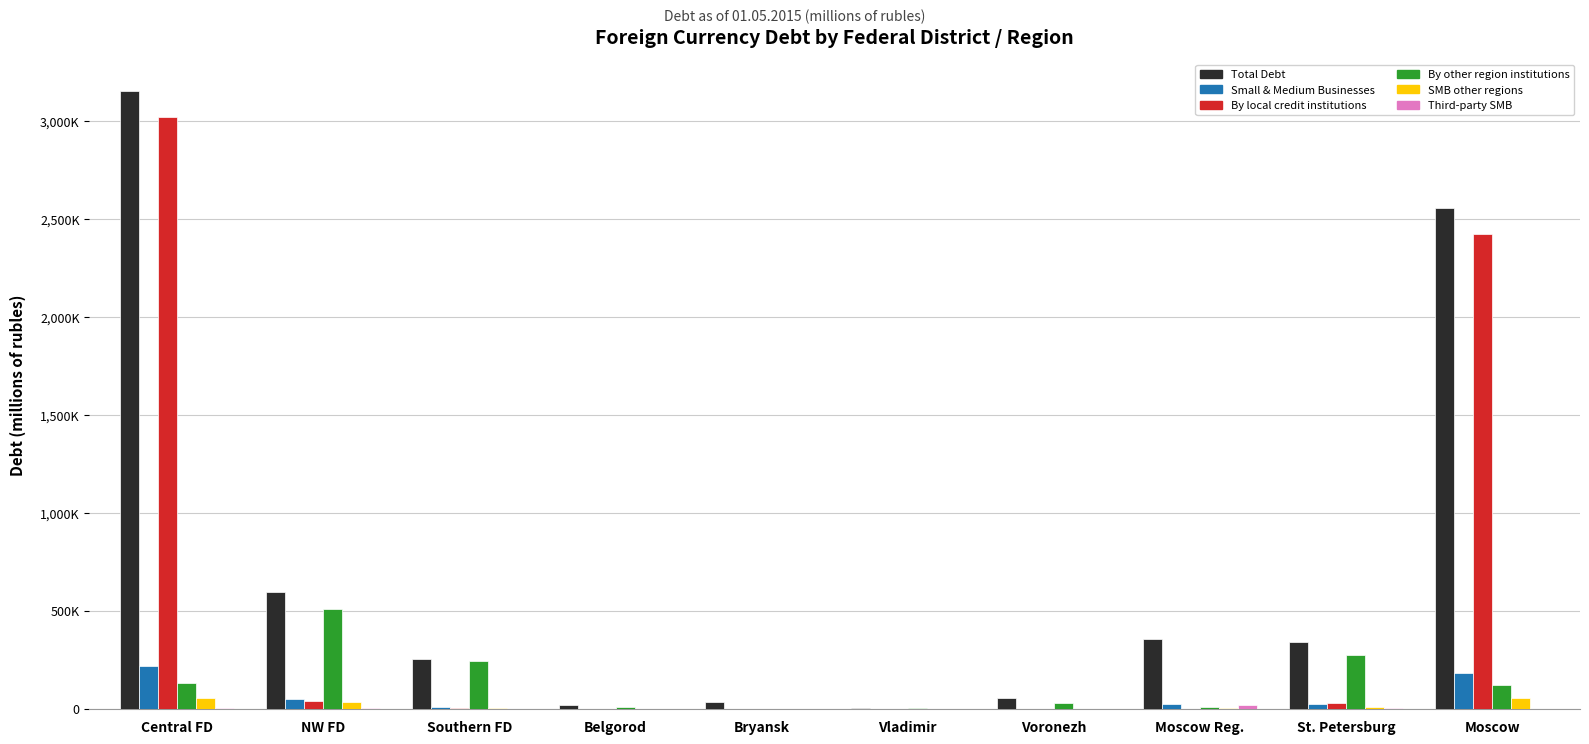

What position from the left is Vladimir?

6